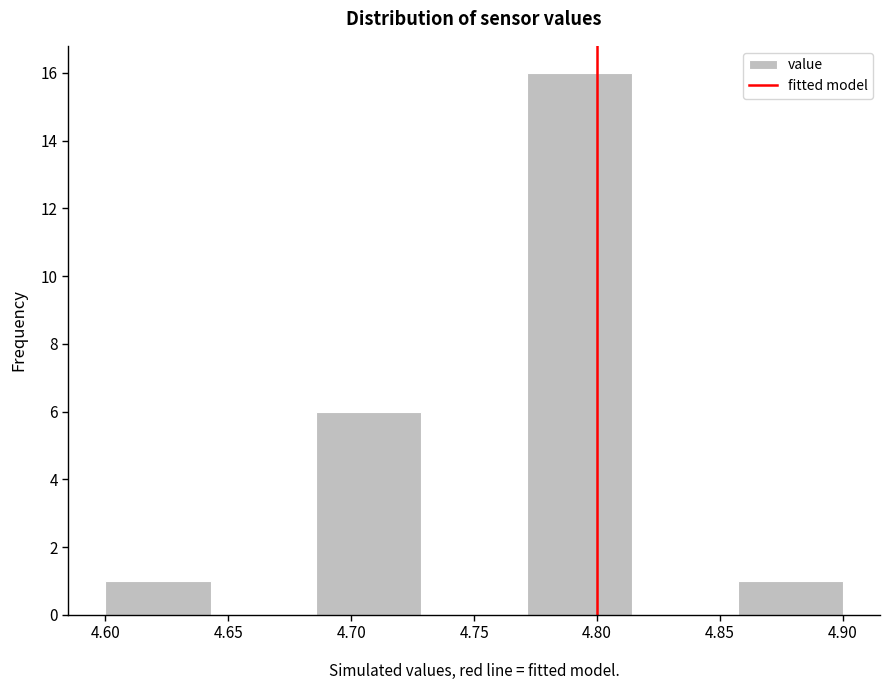

Reading left to right, list every bar in this chart as the range it spans on the x-axis followed by its height. Neither the bar edges nor the heights are printed on the chart, so give them approximately, as read against the axes.

4.600 to 4.645: 1
4.645 to 4.685: 0
4.685 to 4.730: 6
4.730 to 4.770: 0
4.770 to 4.815: 16
4.815 to 4.855: 0
4.855 to 4.900: 1